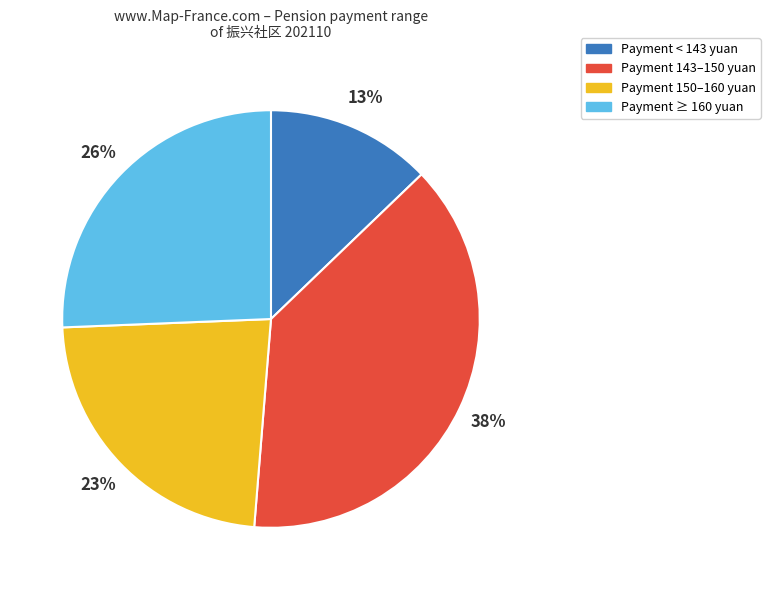

Does any single category account for the majority?

No